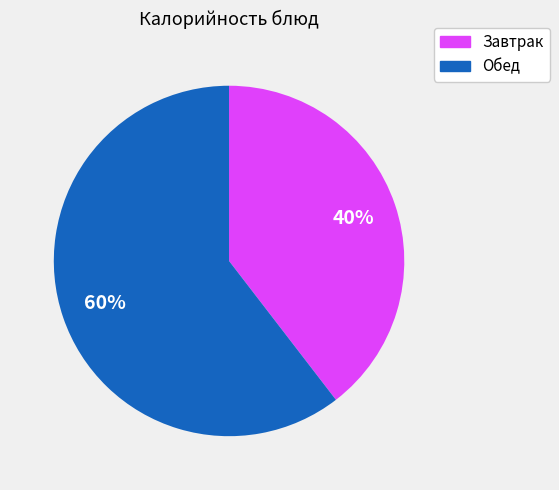

To the nearest percent, what is the average slice percentage?

50%